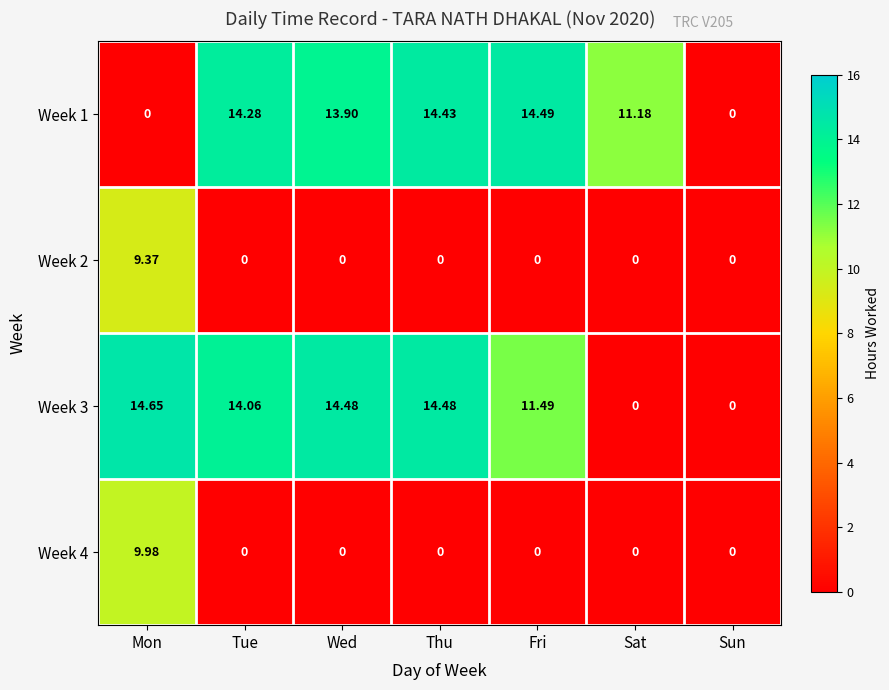

What is the greatest value displayed?

14.7